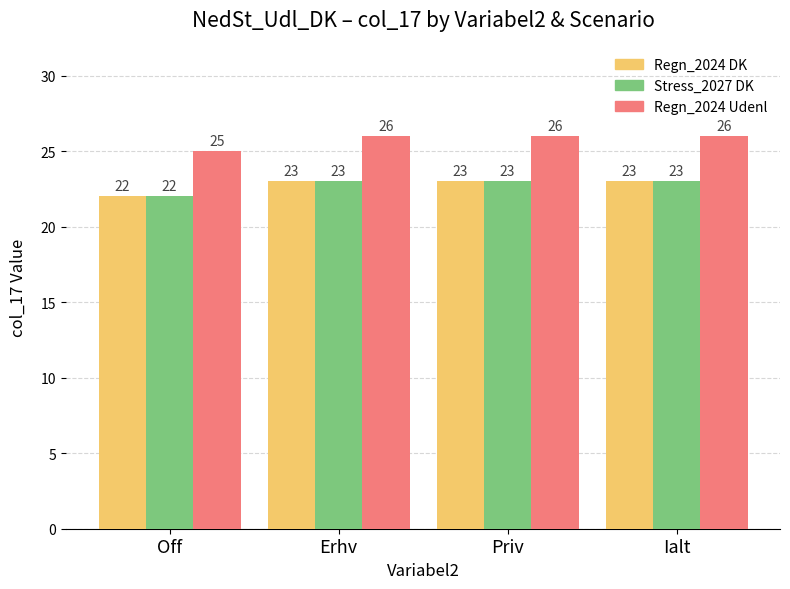

Reading right to left, transcribe all the data shown in this chart.

Regn_2024 DK: Ialt=23	Priv=23	Erhv=23	Off=22
Stress_2027 DK: Ialt=23	Priv=23	Erhv=23	Off=22
Regn_2024 Udenl: Ialt=26	Priv=26	Erhv=26	Off=25